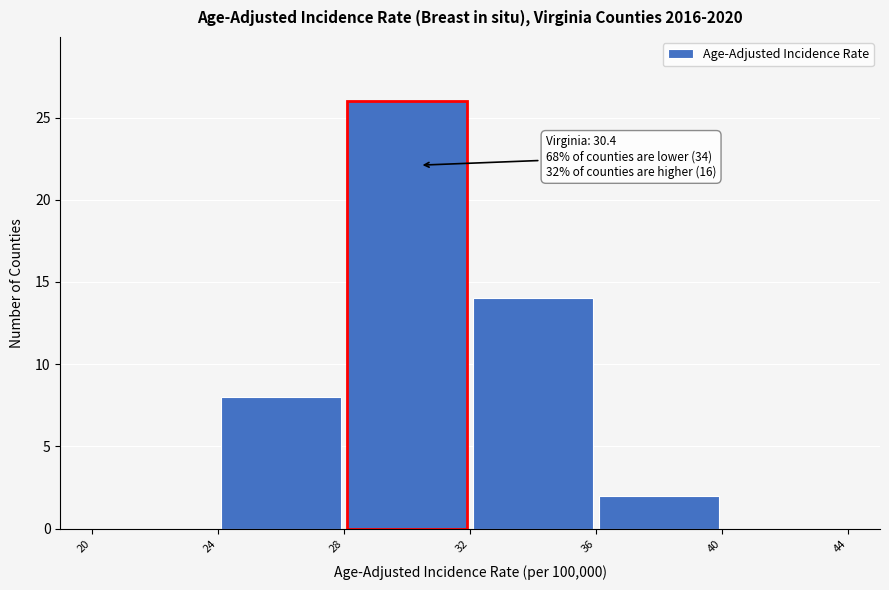

Which range on the x-axis has the tallest bar?

28 to 32